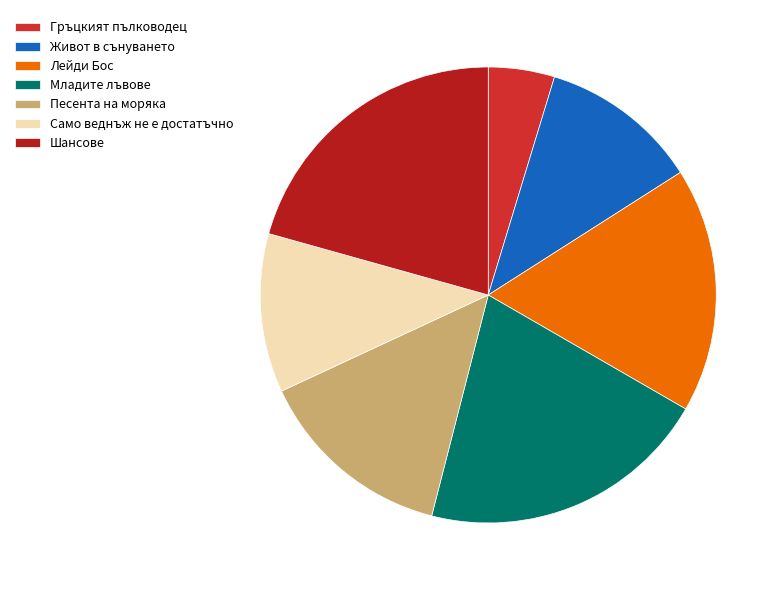

Count the number of slices in the pie.

7